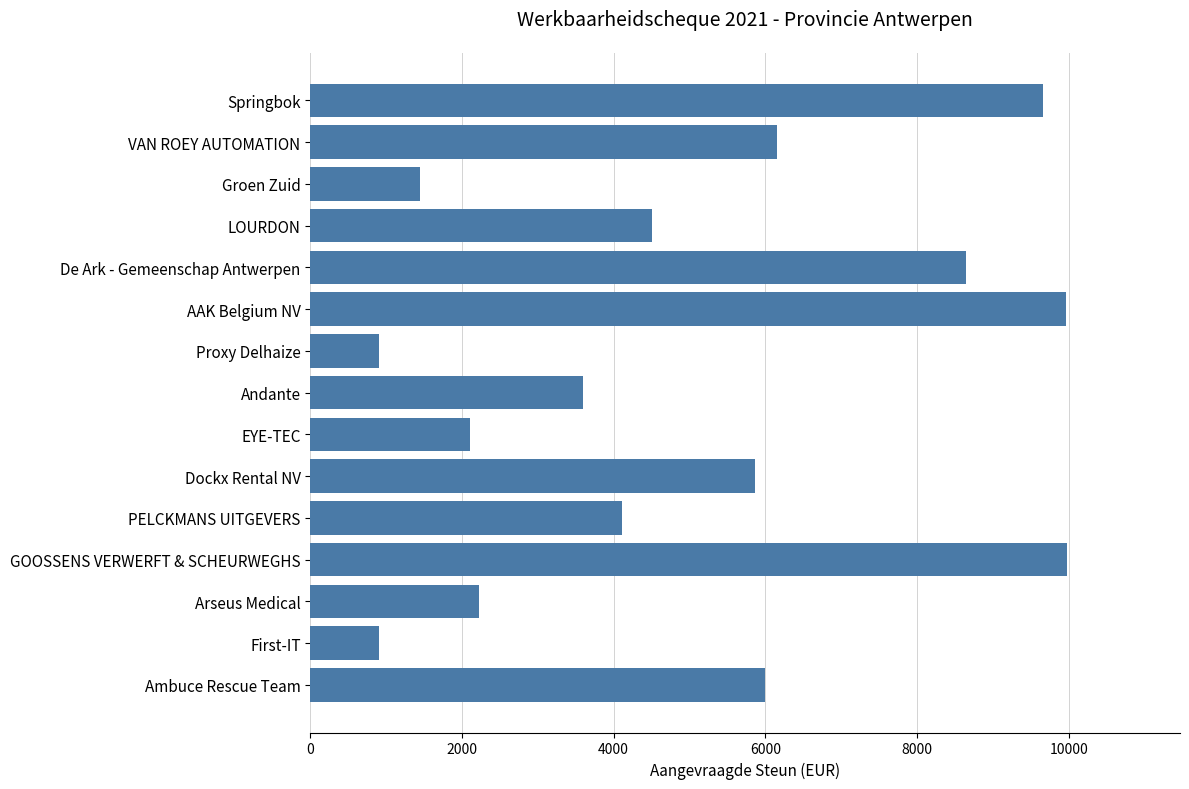

The chart shows a value of 2220 at Arseus Medical. True or false?

True